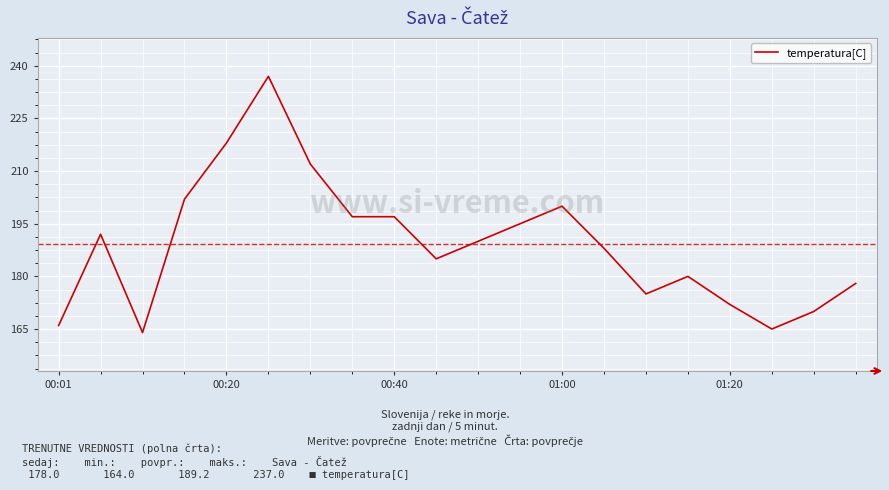

Count the number of categories in the chart.

20